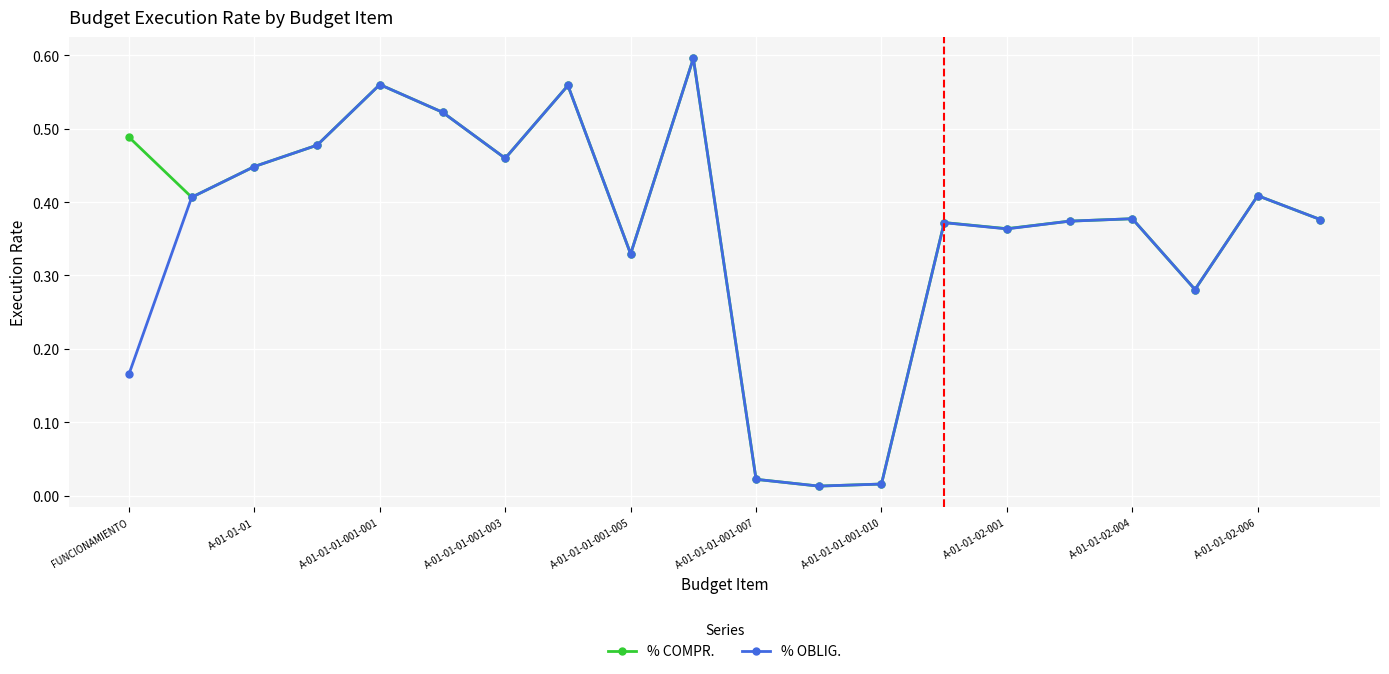

True or false: % COMPR. has more than 2 interior local peaks.

True